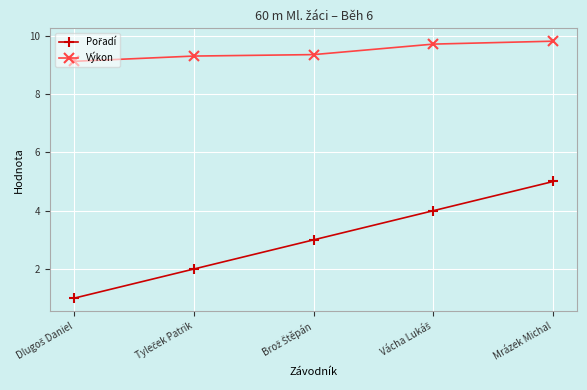

What is the sum of all Výkon values?

47.3